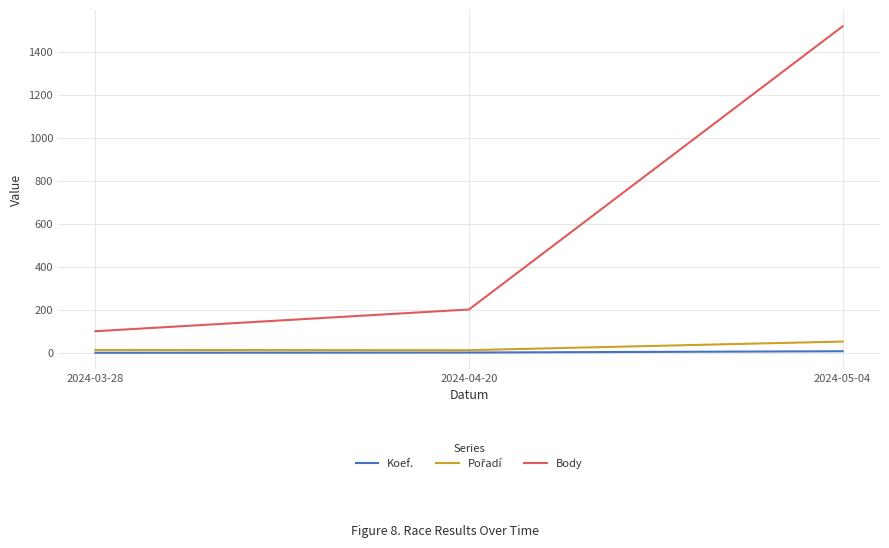

Between 2024-03-28 and 2024-05-04, which series saw the biggest shift?

Body